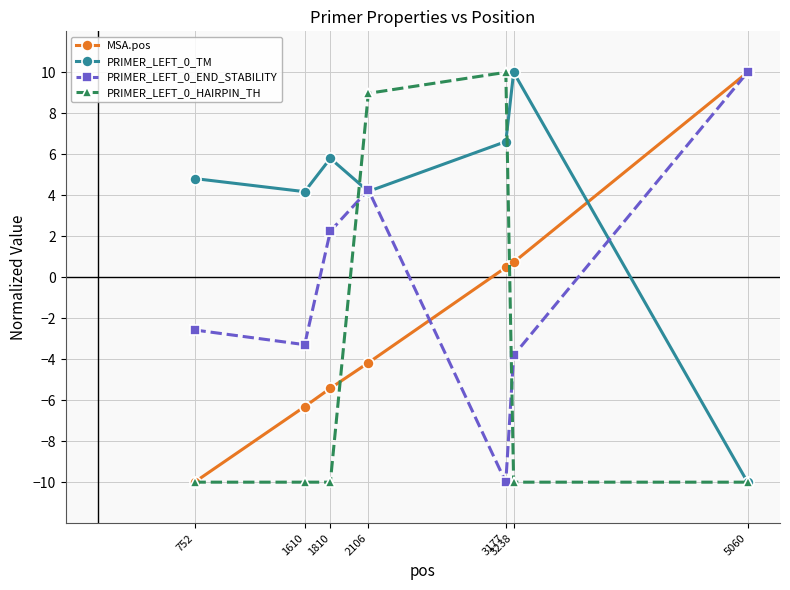

Which series has the largest total across all categories?

PRIMER_LEFT_0_TM